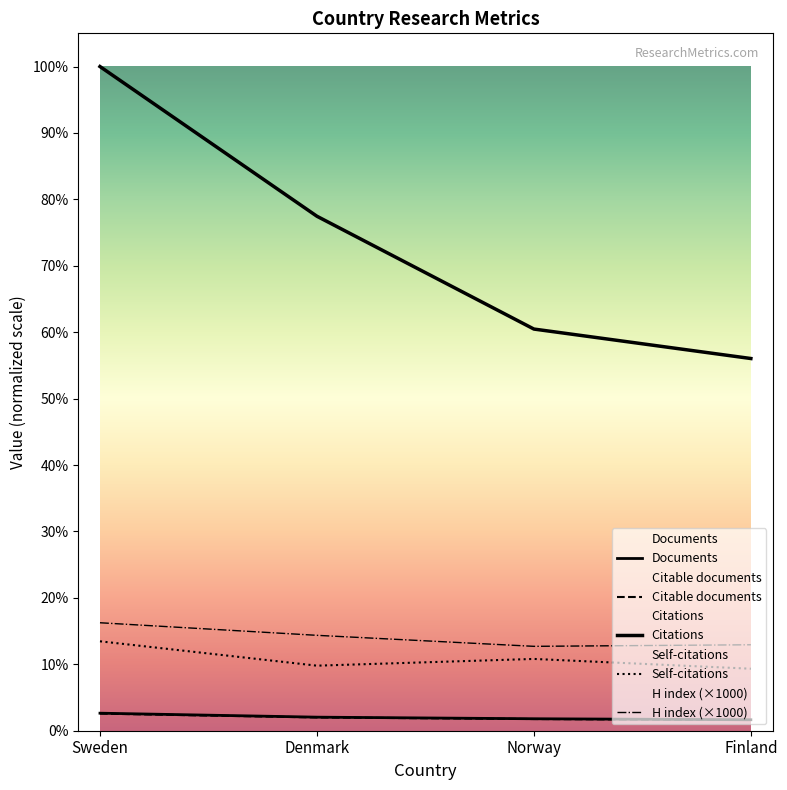

Which series has the widest spread of values?

Citations